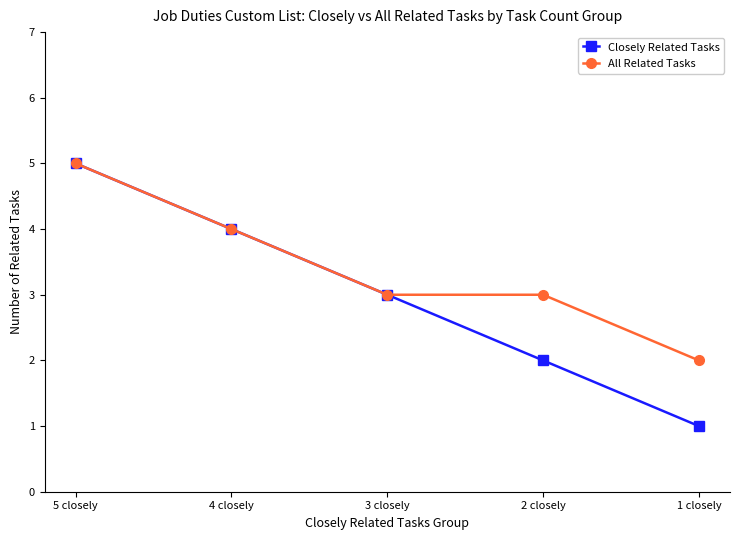

Which series has the widest spread of values?

Closely Related Tasks